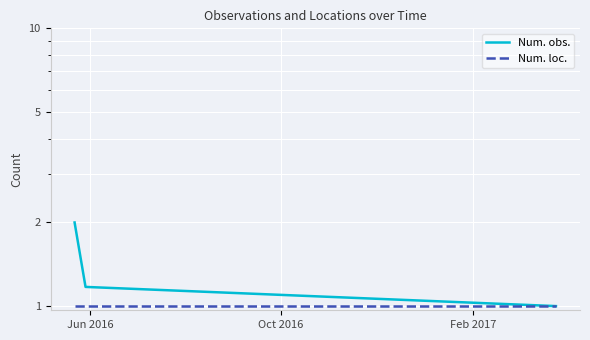

Which label corresponds to the largest value in the chart?

Jun 2016